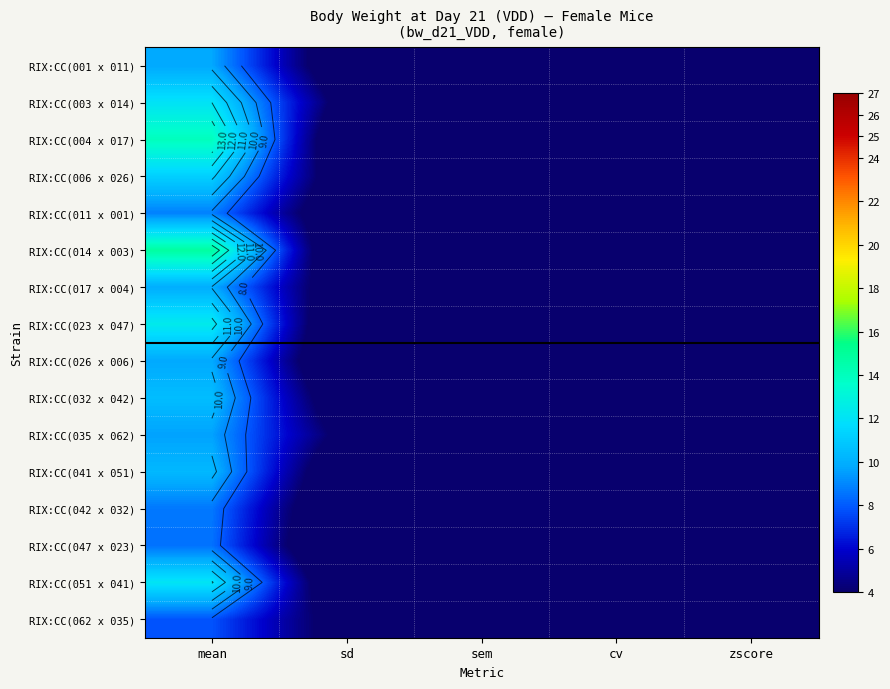

List the series in order of their peak value, highest first.

RIX:CC(014 x 003), RIX:CC(004 x 017), RIX:CC(023 x 047), RIX:CC(051 x 041), RIX:CC(003 x 014), RIX:CC(006 x 026), RIX:CC(032 x 042), RIX:CC(041 x 051), RIX:CC(017 x 004), RIX:CC(026 x 006), RIX:CC(001 x 011), RIX:CC(035 x 062), RIX:CC(011 x 001), RIX:CC(042 x 032), RIX:CC(047 x 023), RIX:CC(062 x 035)